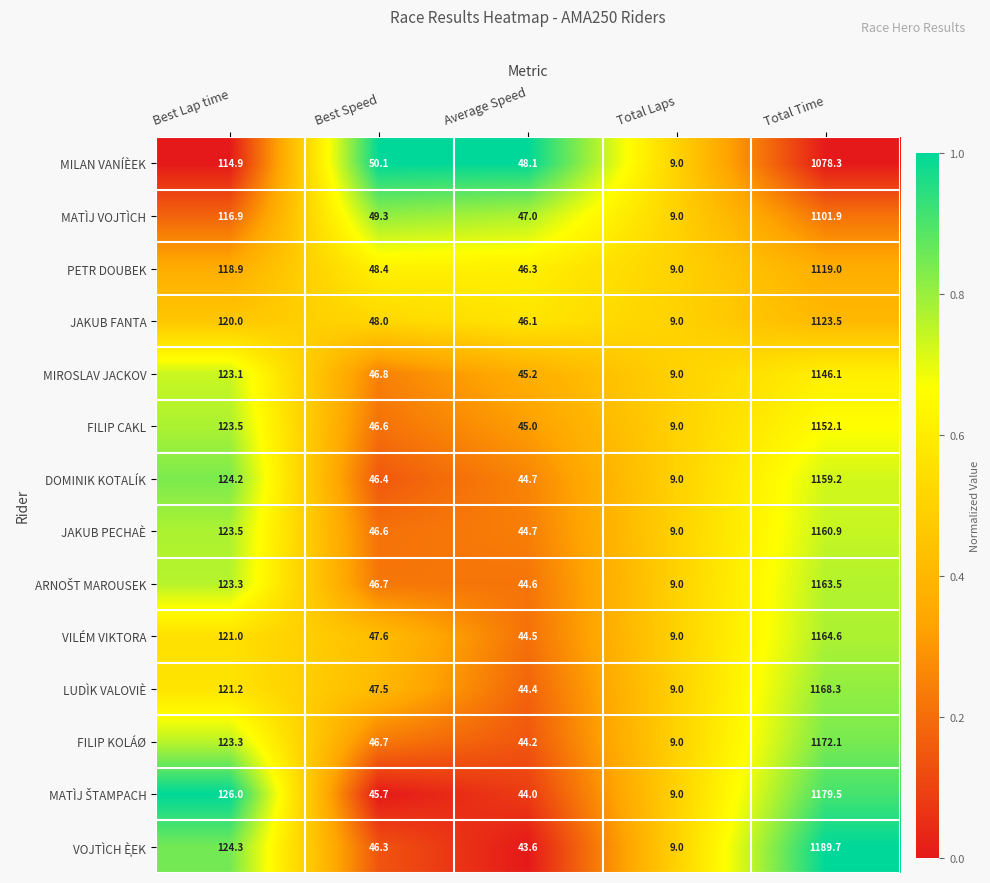

Where does the FILIP CAKL series first go above 46?

Best Lap time